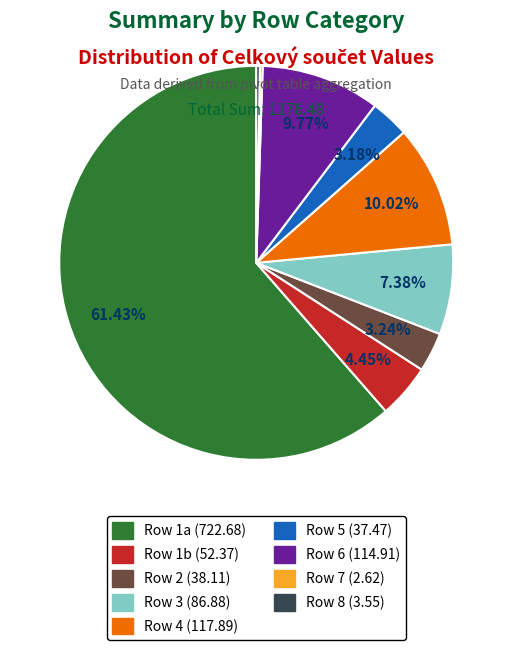

Is there a majority slice in this chart?

Yes